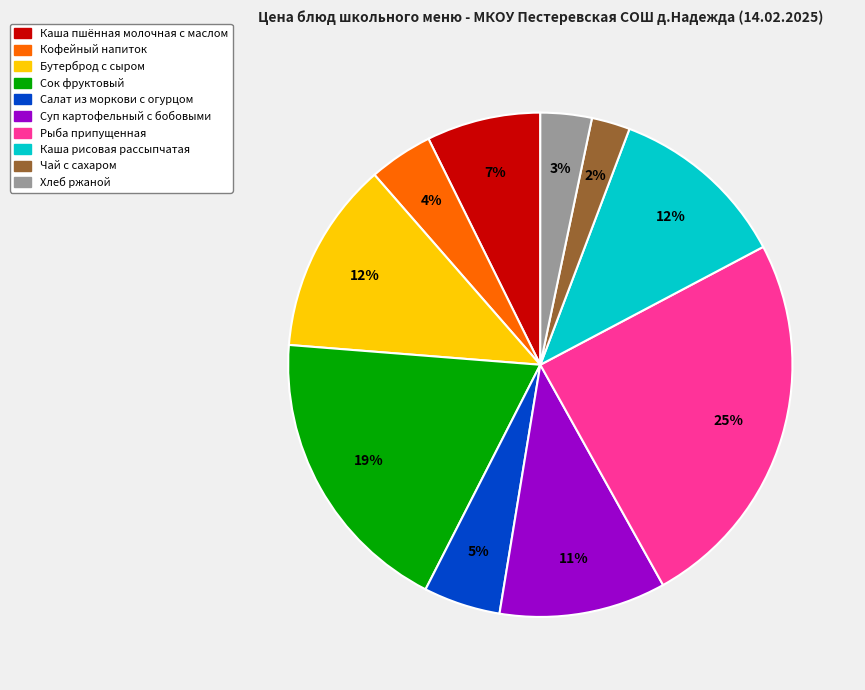

What percentage is the Бутерброд с сыром slice, to the nearest percent?

12%